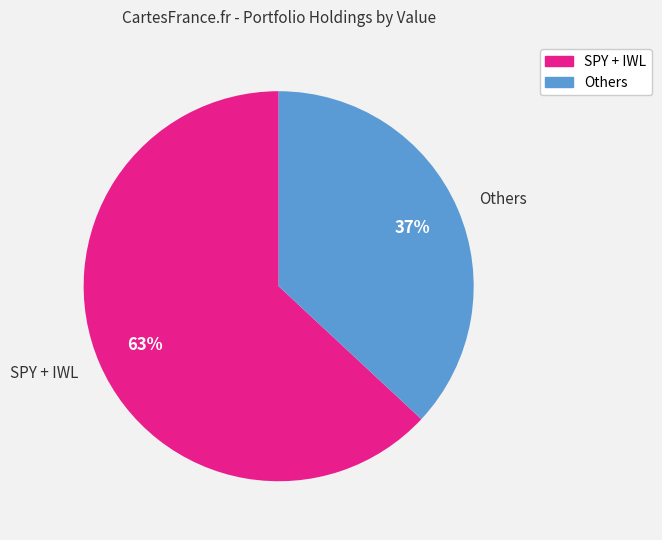

What percentage is the Others slice, to the nearest percent?

37%